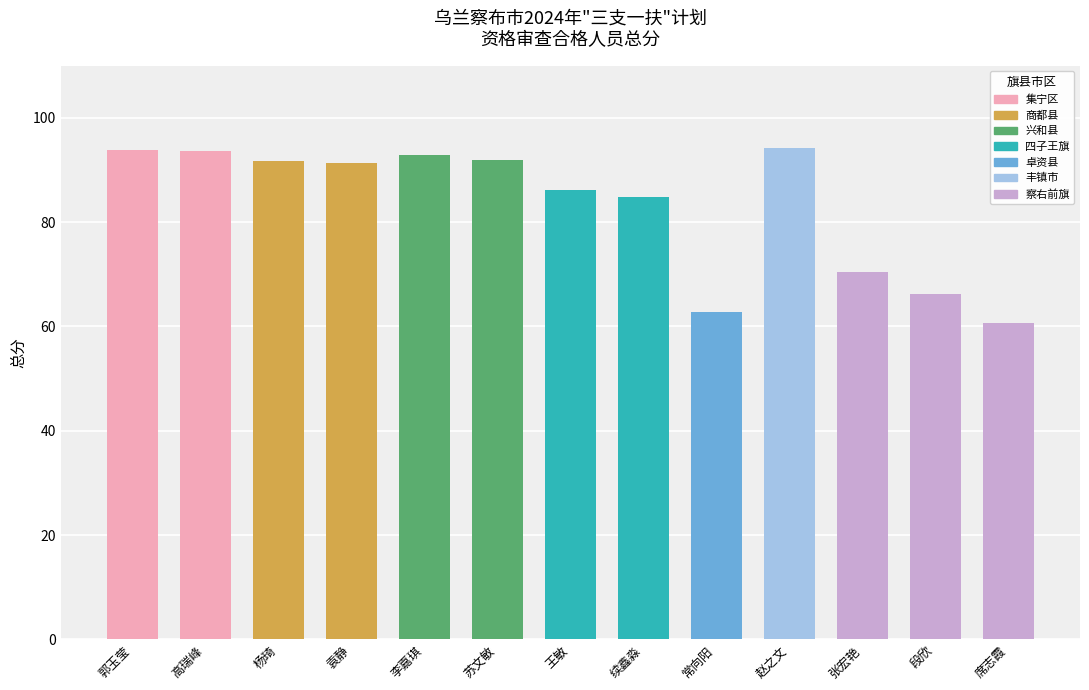

What position from the right is 张宏艳?

3